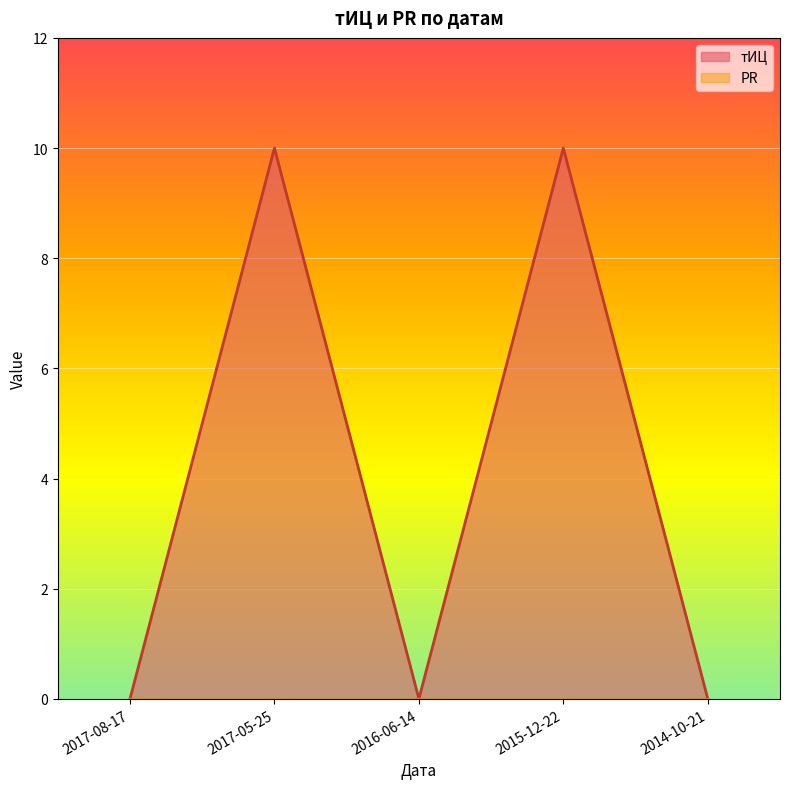

What is the change in value from 2016-06-14 to 2015-12-22?

+10